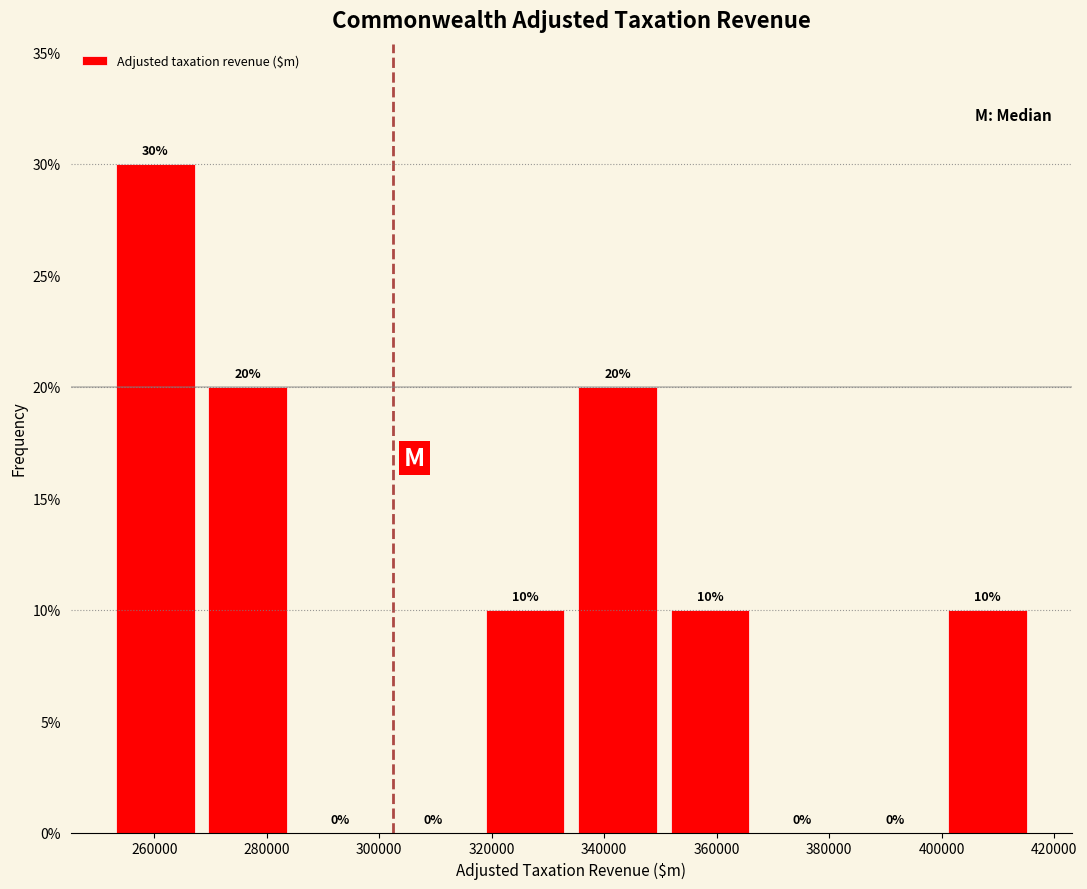

What is the height of the bar covering 400000 to 416000 on the x-axis? The bar edges are not printed on the chart, so give them approximately, as read against the axis.

10